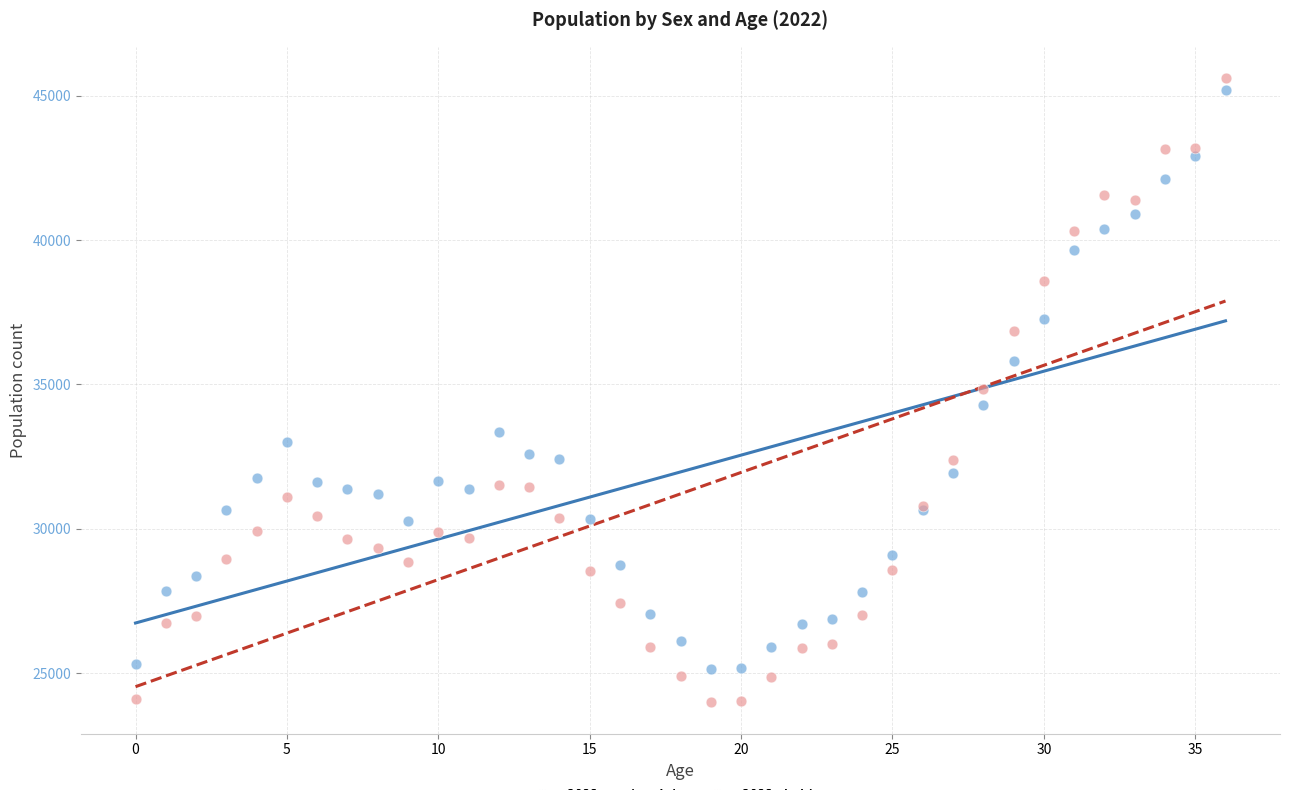

Which series contains the lowest Y value?

2022 - kobiety